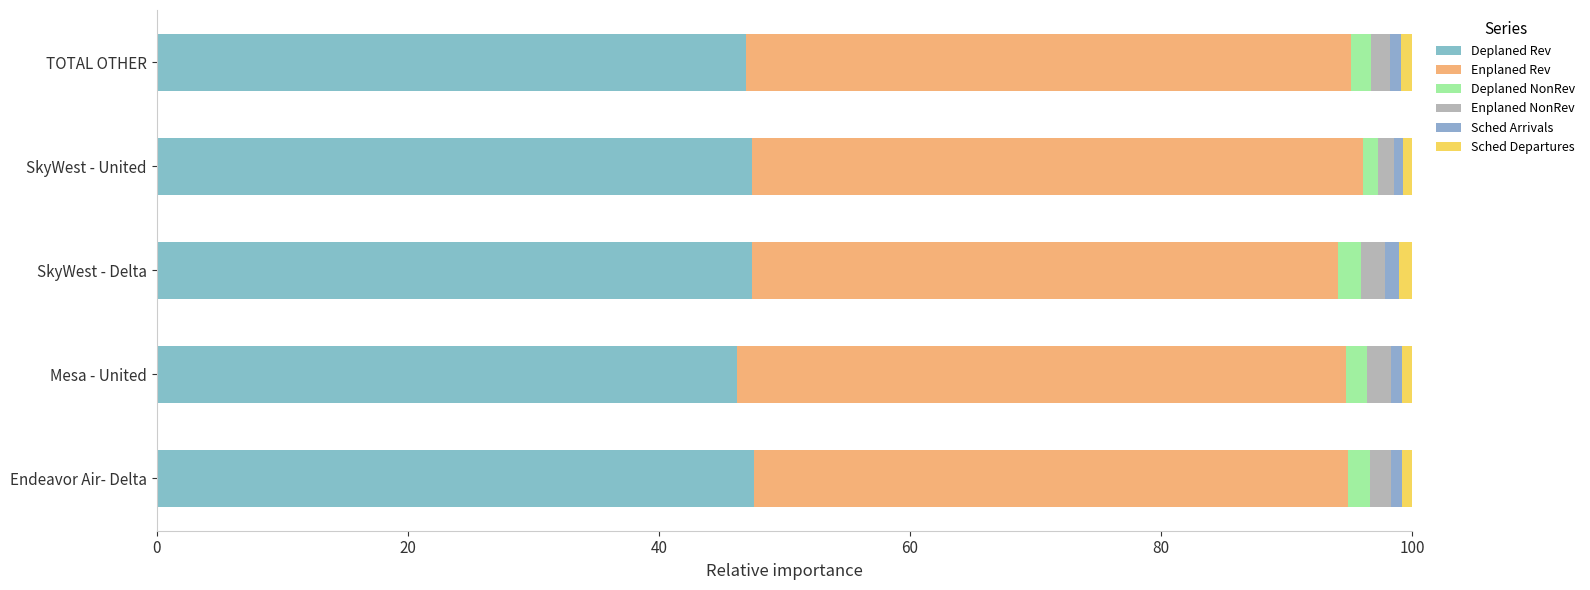

What are all the series names shown in the legend?

Deplaned Rev, Enplaned Rev, Deplaned NonRev, Enplaned NonRev, Sched Arrivals, Sched Departures